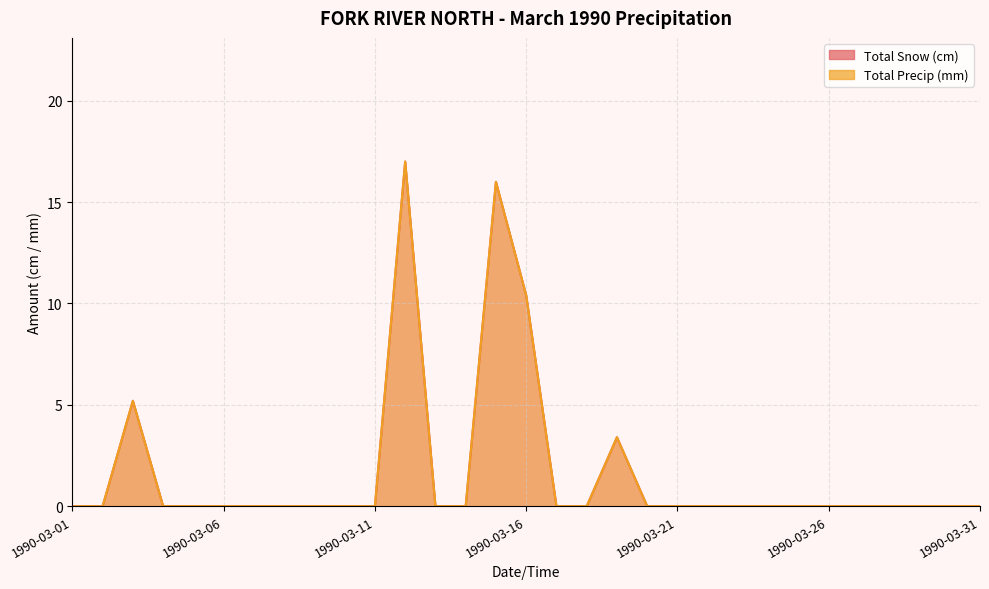

Does the chart have visible grid lines?

Yes